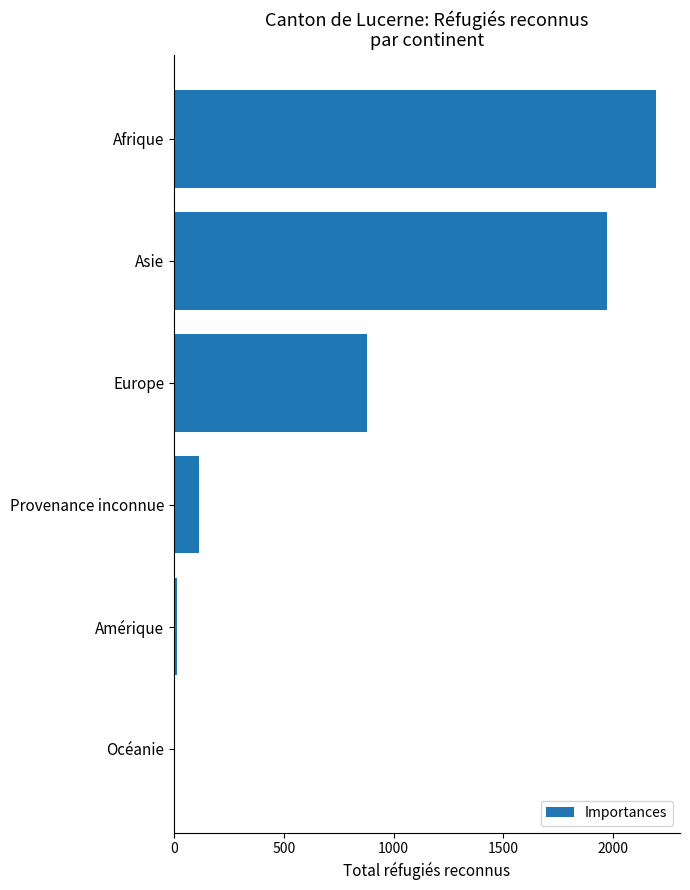

Which category has the highest value across all series?

Afrique